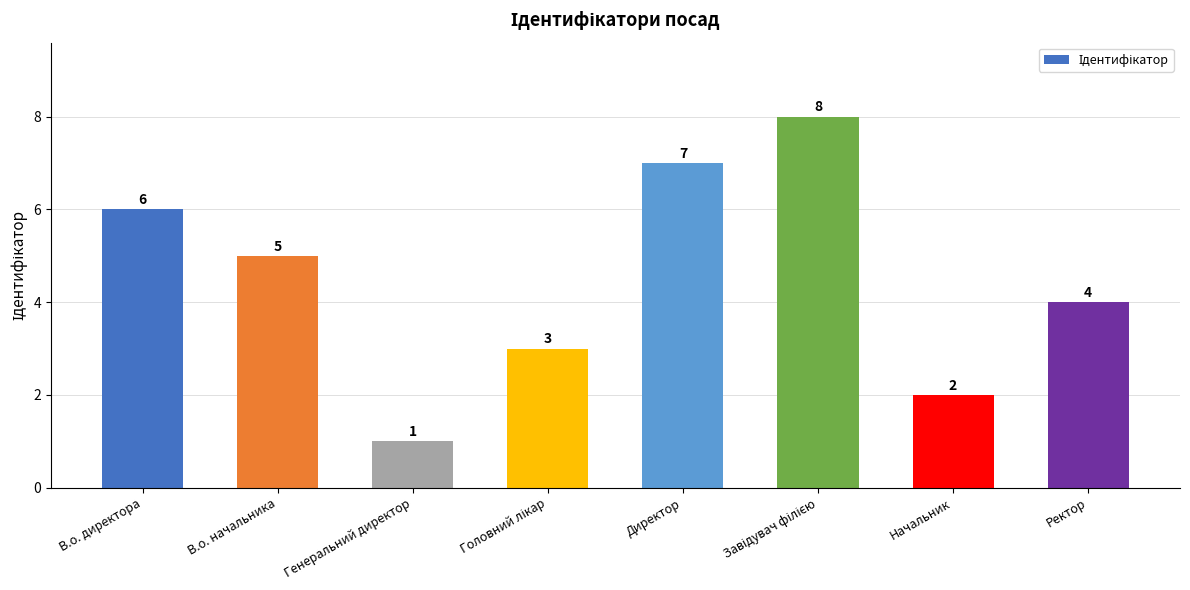

What is the sum of the values at Начальник and Генеральний директор?

3